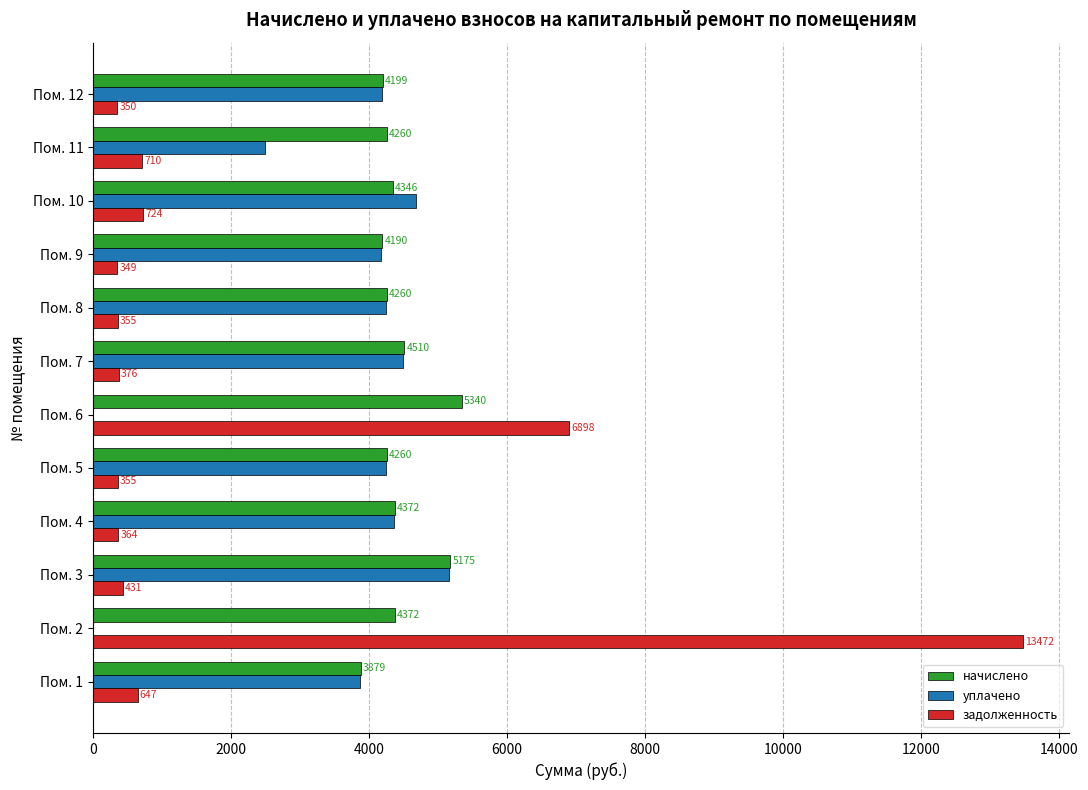

Which category has the highest value in the задолженность series?

Пом. 2